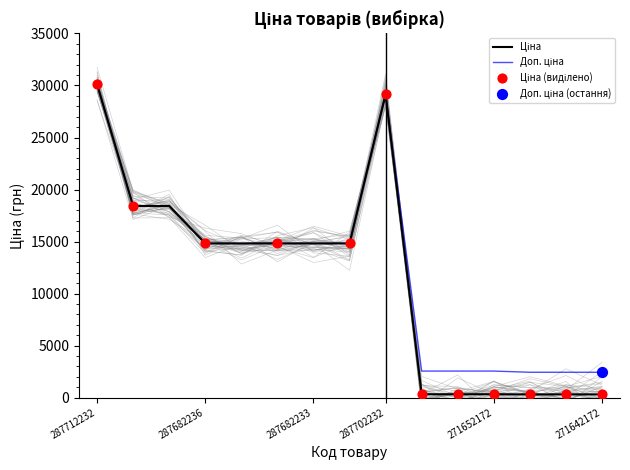

What is the total value across all series at 287712232?

60205.6